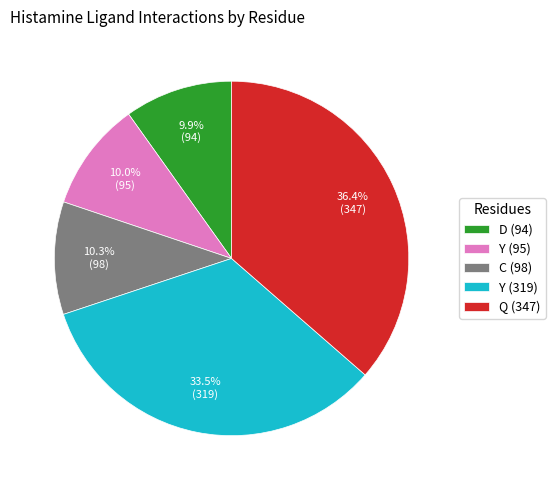

Approximately how many times larger is the value at Y (95) compared to Y (319)?

0.3